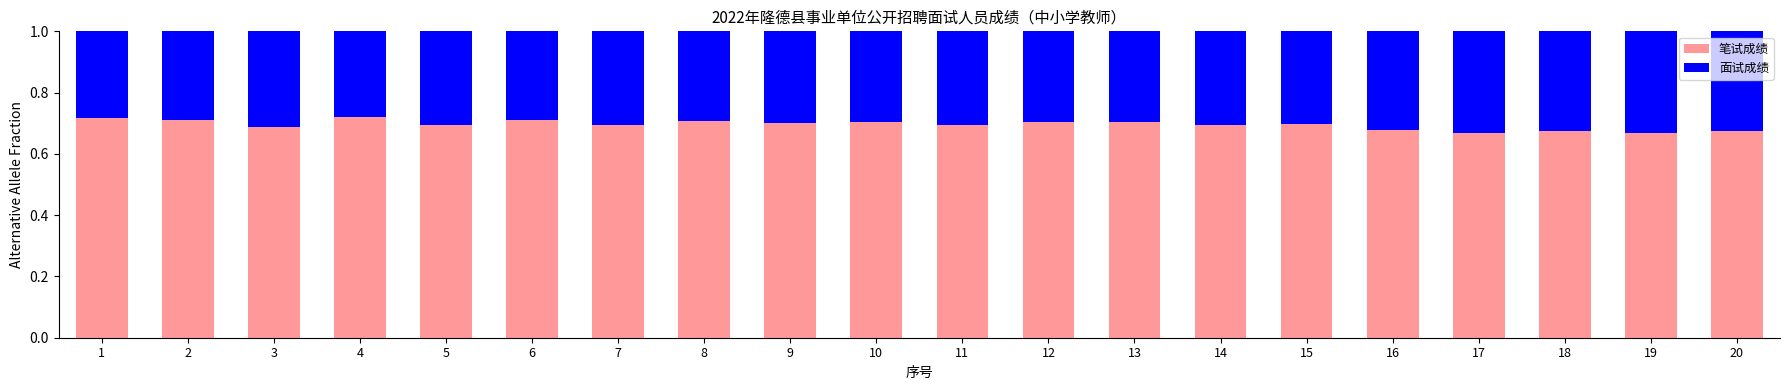

How many 笔试成绩 values are between 0 and 1?

20